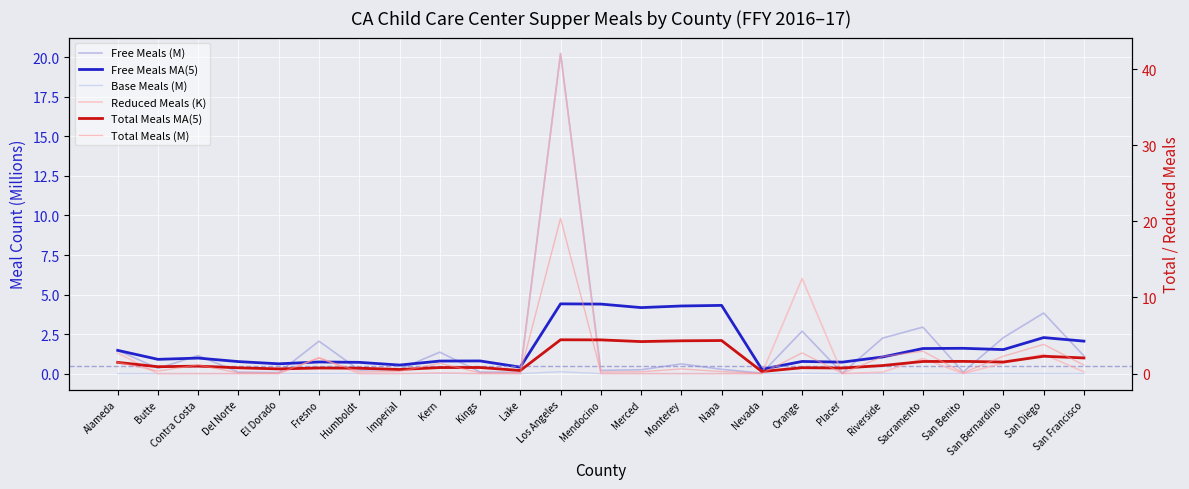

What is the label of the 7th point from the right?

Placer